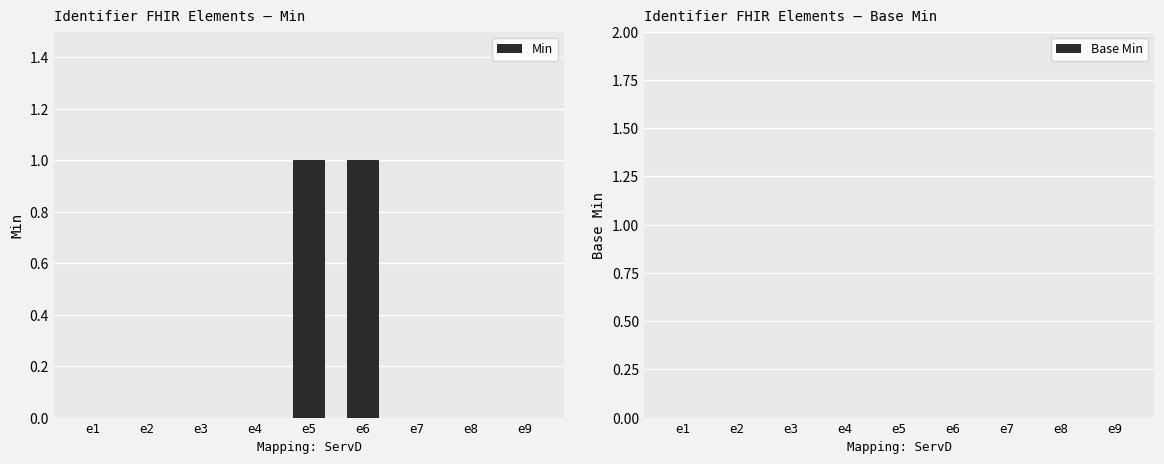

What is the change in value from e3 to e5?

+1